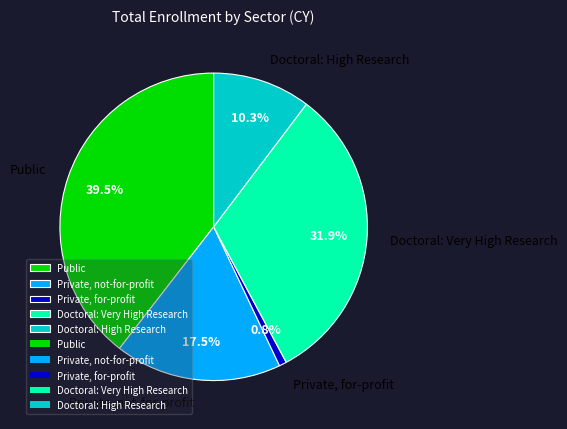

Between Doctoral: High Research and Doctoral: Very High Research, which is larger?

Doctoral: Very High Research